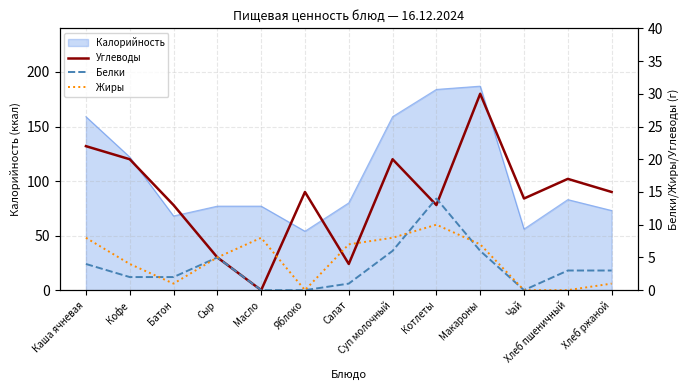

Is the value of Белки at Масло greater than the value of Жиры at Яблоко?

No